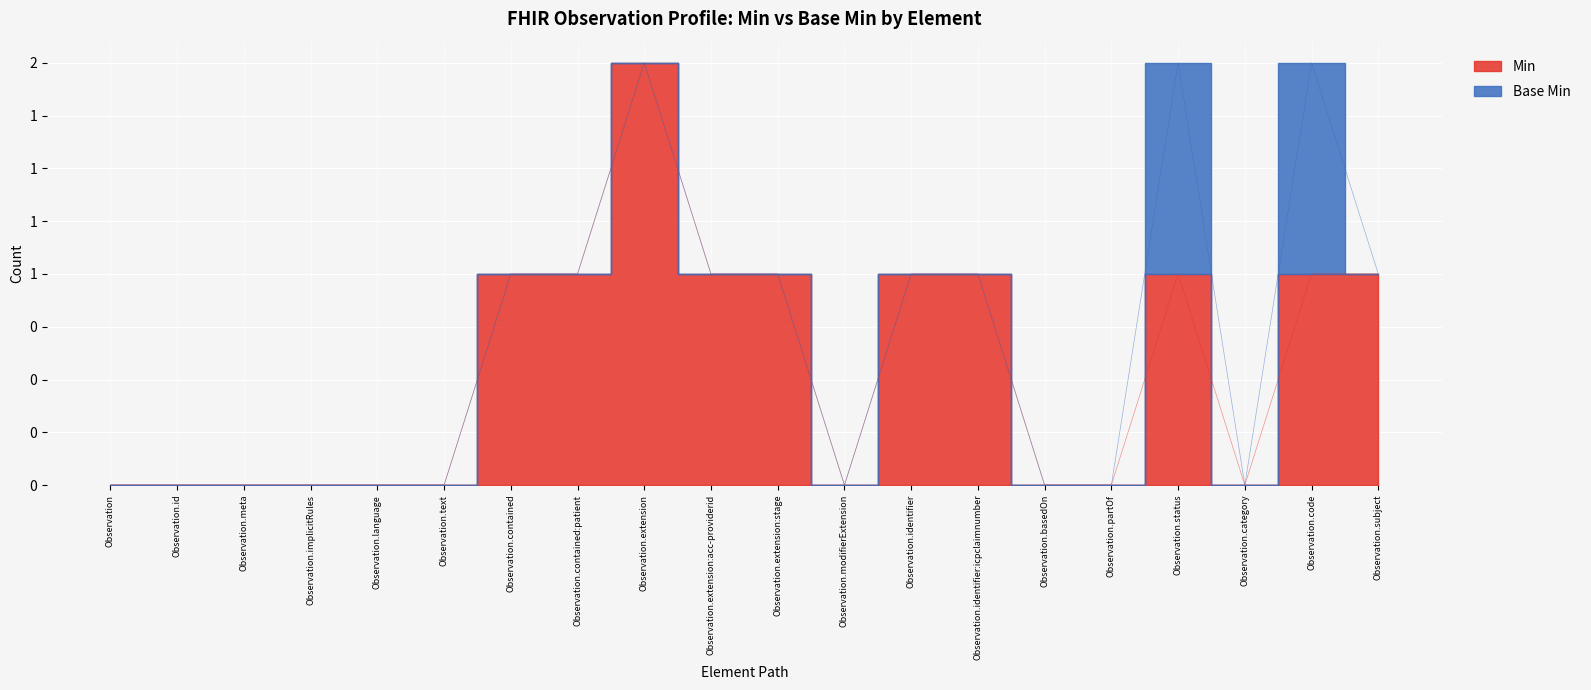

What is the maximum value shown in the chart?

2